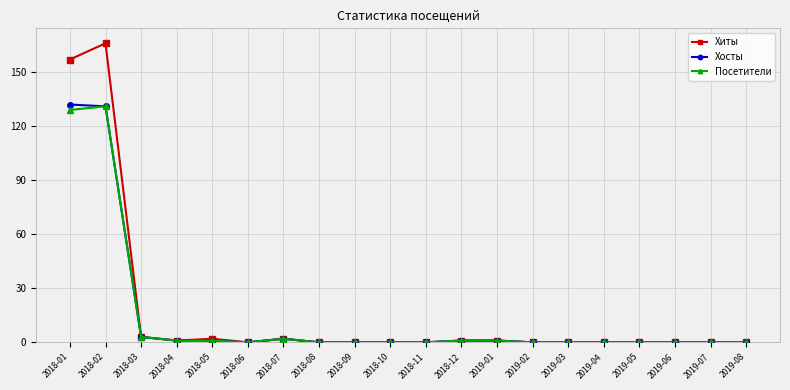

Which series has the largest range (max minus min)?

Хиты